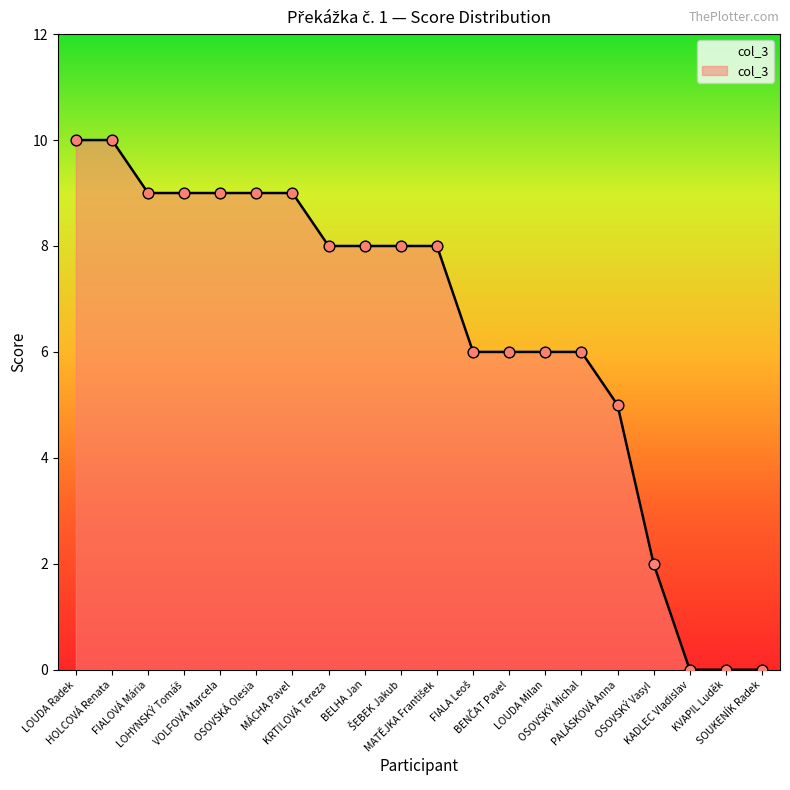

Approximately how many times larger is the value at HOLCOVÁ Renata compared to VOLFOVÁ Marcela?

1.1